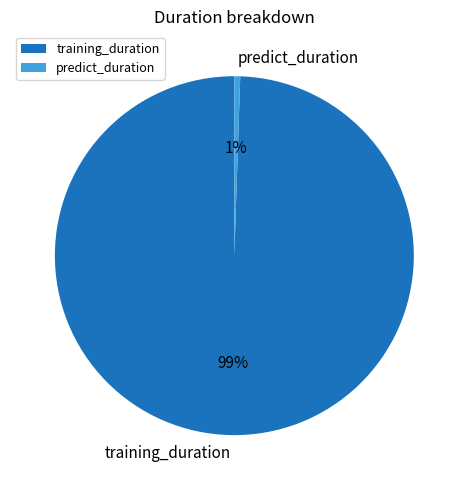

Is there a majority slice in this chart?

Yes